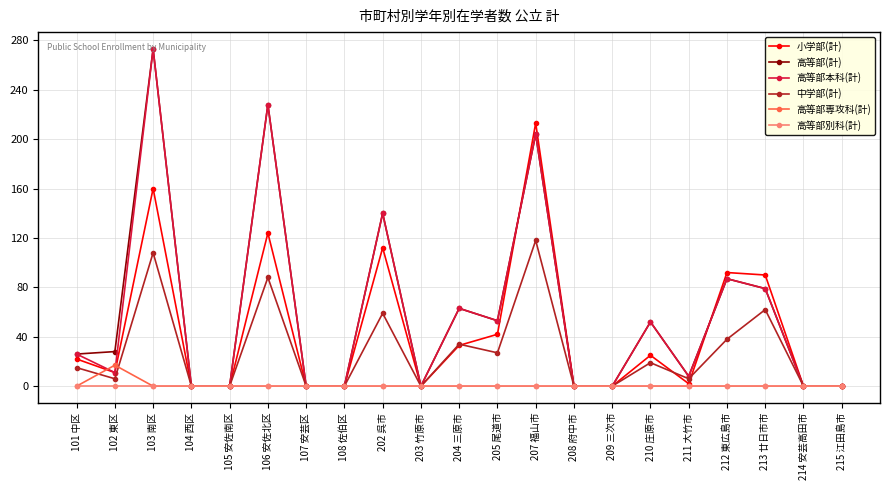

Is the value of 中学部(計) at 214 安芸高田市 greater than the value of 高等部(計) at 106 安佐北区?

No